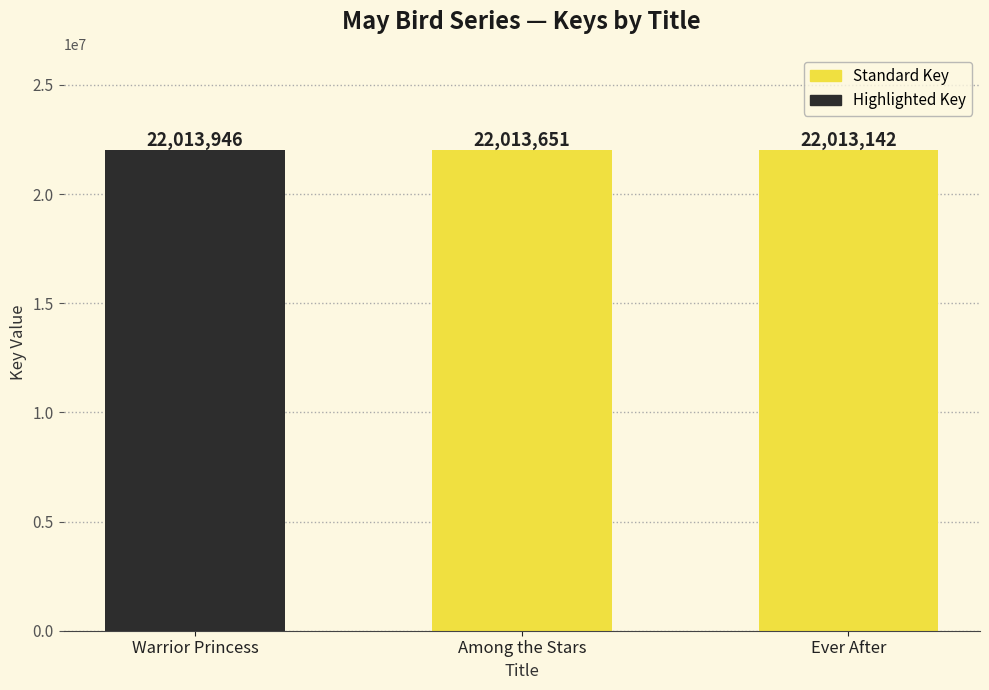

Reading left to right, list all the values displayed in this chart.

22013946	22013651	22013142